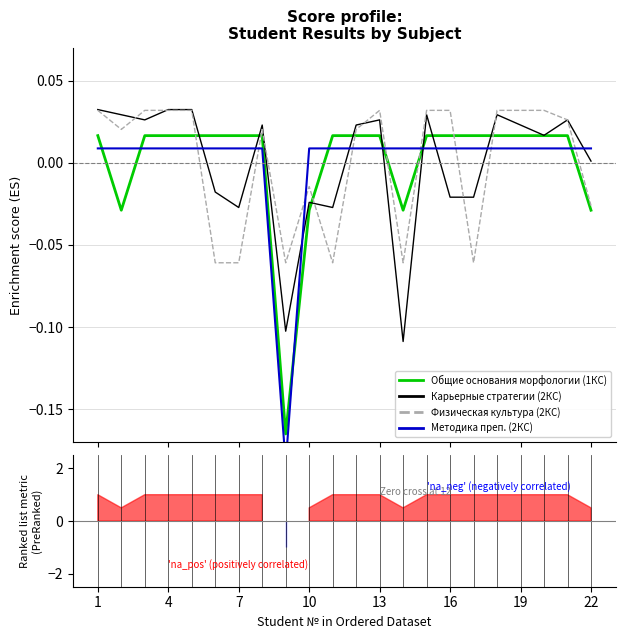

At which label does Карьерные стратегии (2КС) first exceed 0?

1